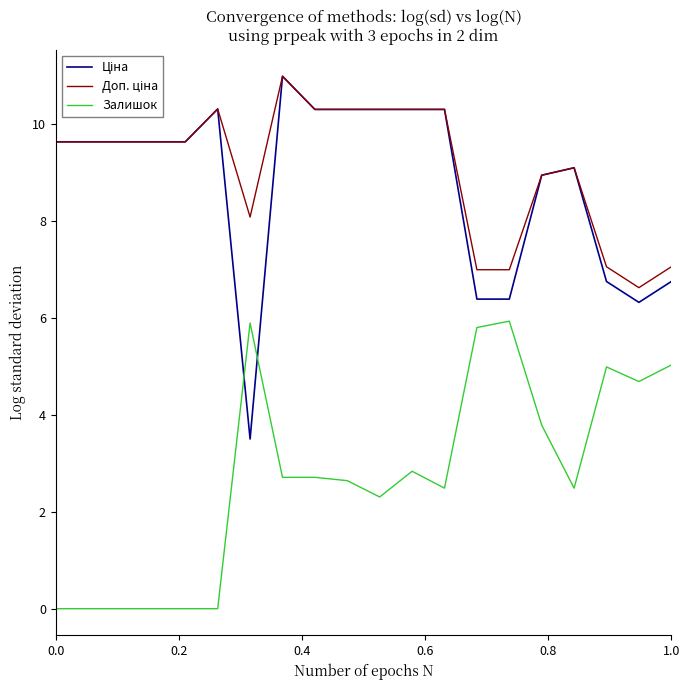

What is the greatest value displayed?

11.0